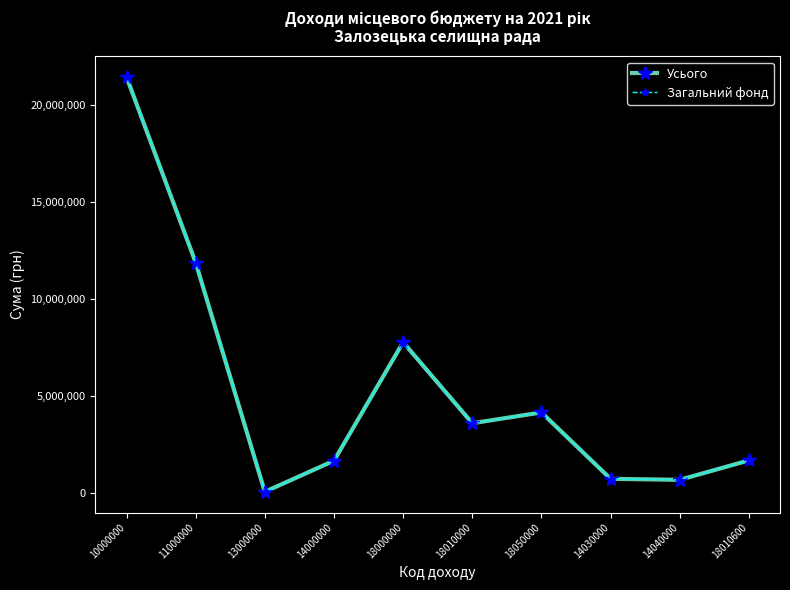

True or false: Загальний фонд and Усього intersect in this chart.

False